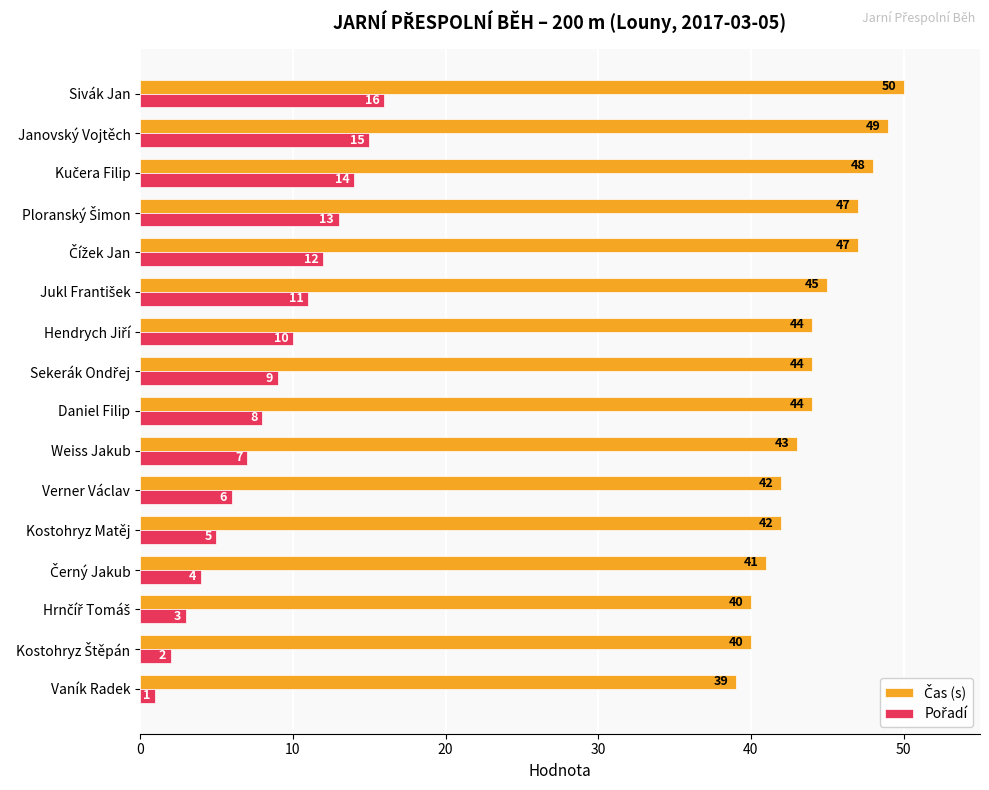

What is the maximum value shown in the chart?

50